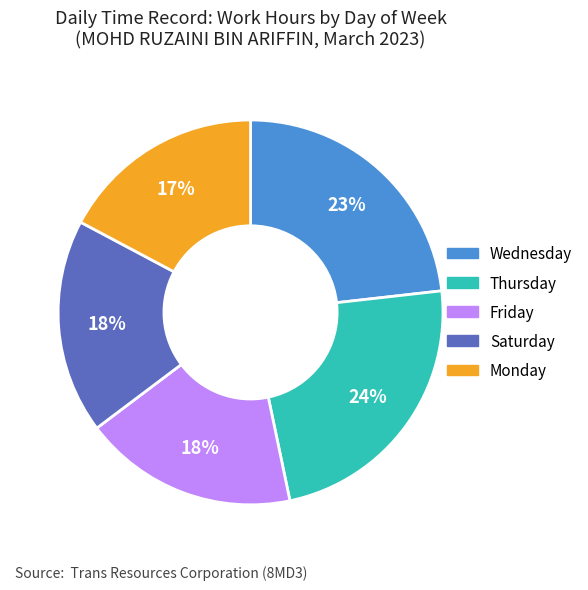

How many slices are in this pie chart?

5